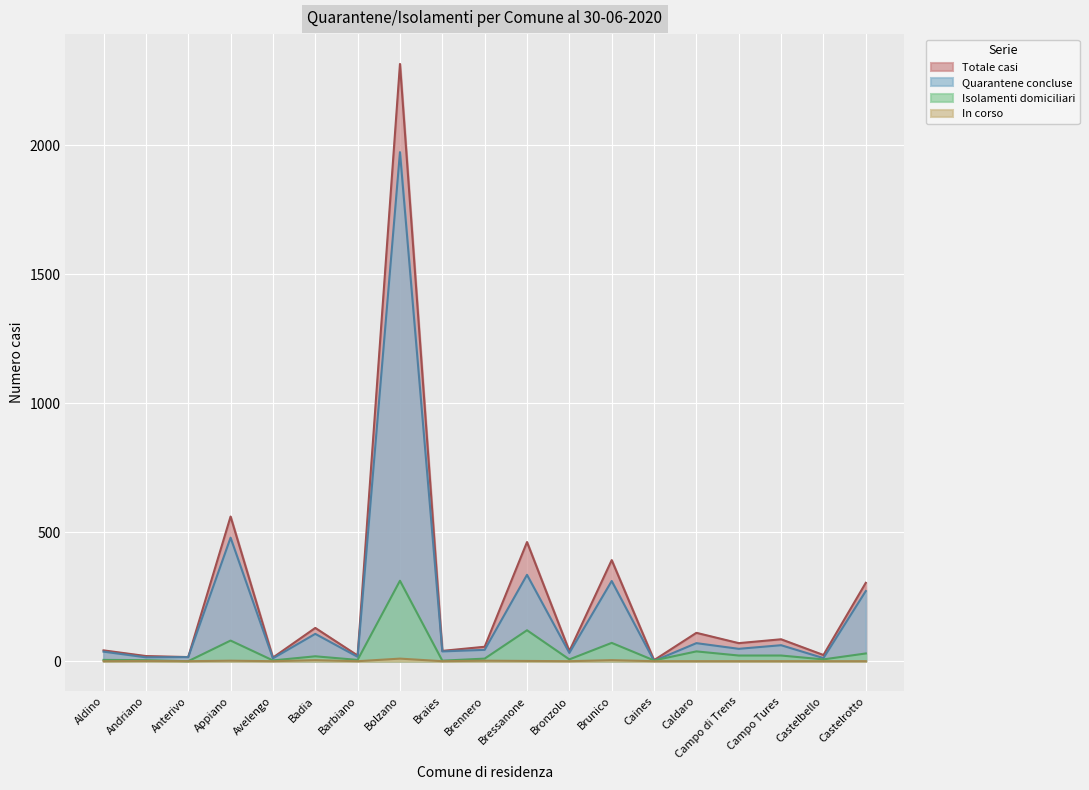

True or false: In corso and Quarantene concluse intersect in this chart.

False